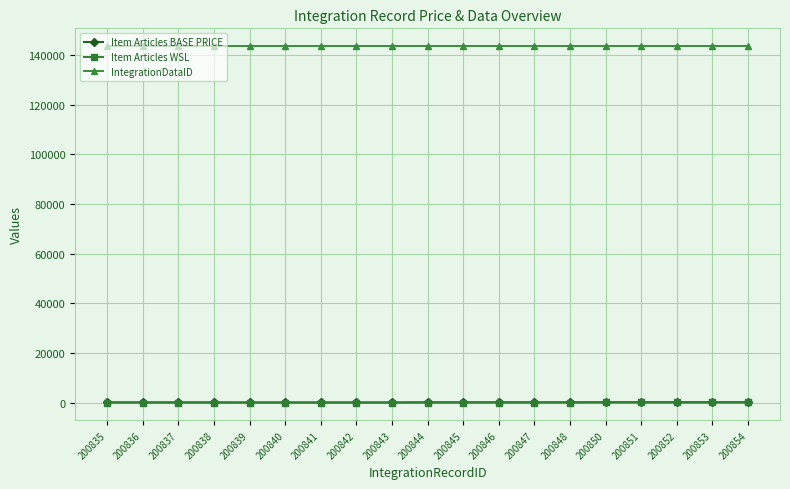

What is the difference between the maximum and second lowest values in the Item Articles WSL series?

36